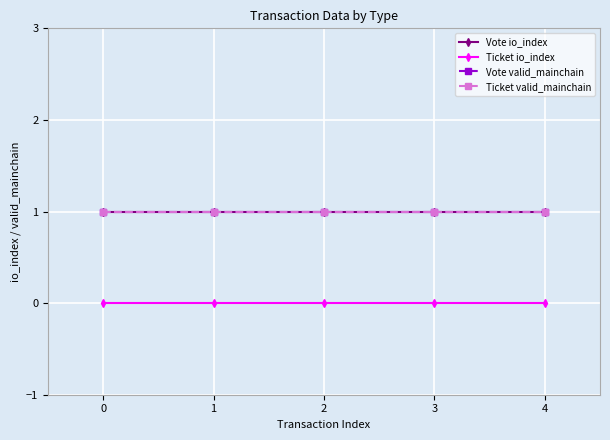

What are all the series names shown in the legend?

Vote io_index, Ticket io_index, Vote valid_mainchain, Ticket valid_mainchain